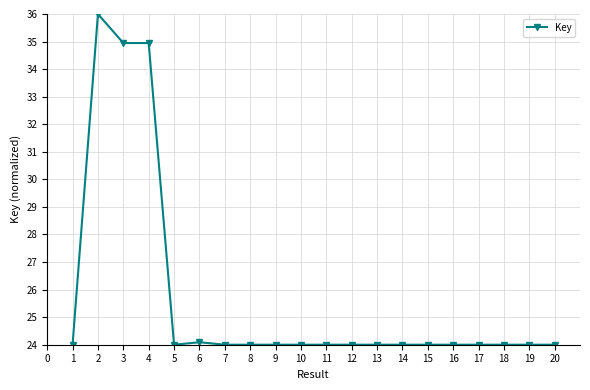

At which category does the data reach its first local peak?

2